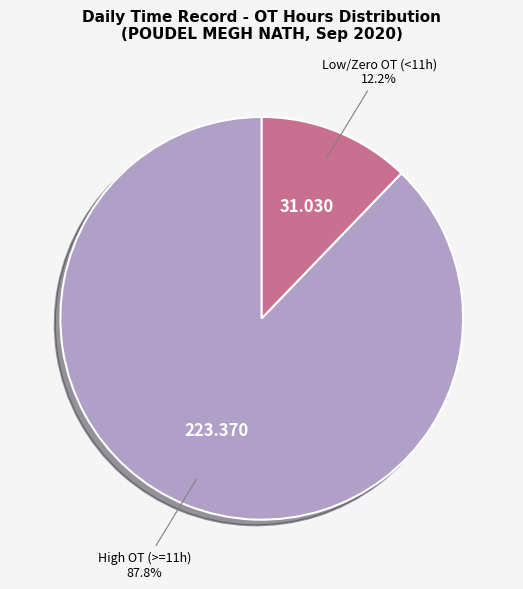

How many segments does this pie chart have?

2